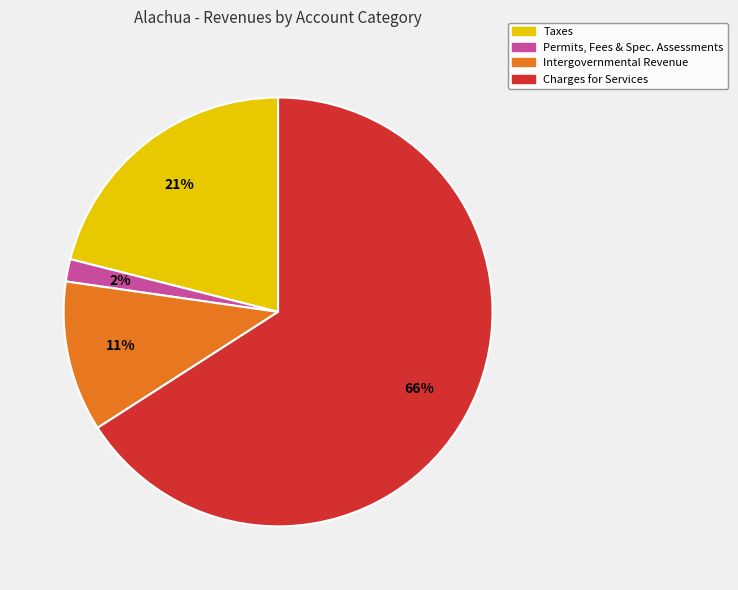

To the nearest percent, what is the difference between the largest and smallest slice percentages?

64%